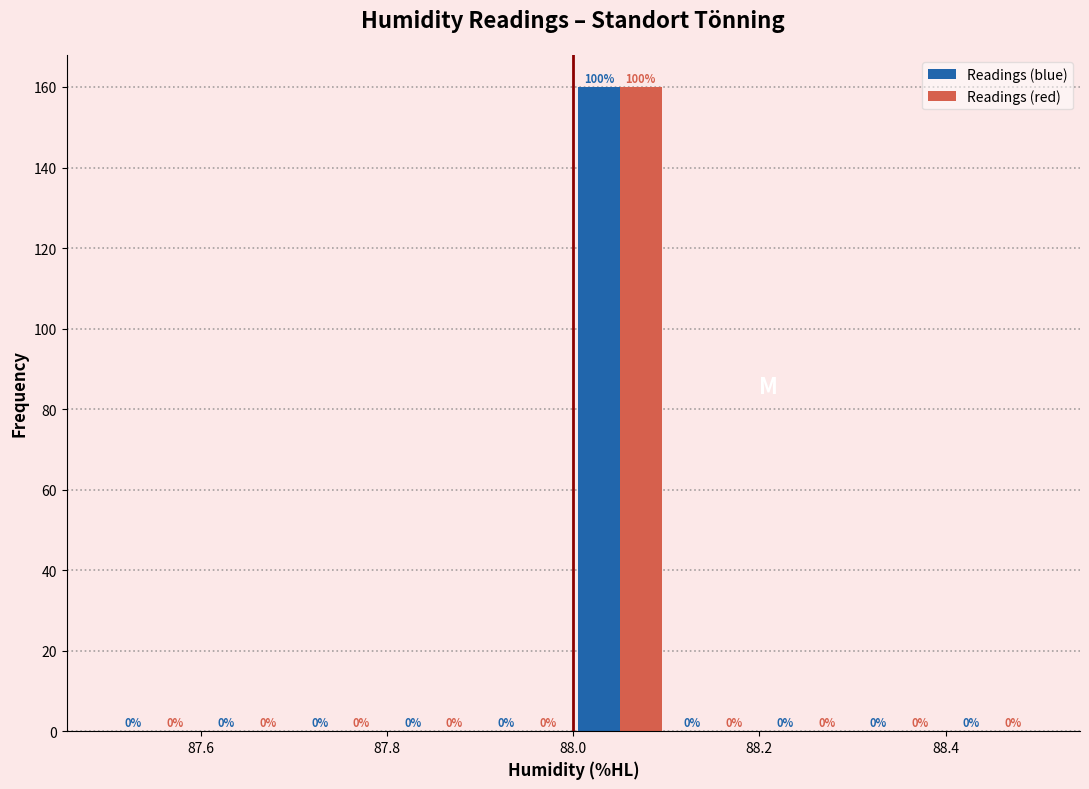

In the Readings (red) series, which range on the x-axis has the tallest bar?

88.0 to 88.1